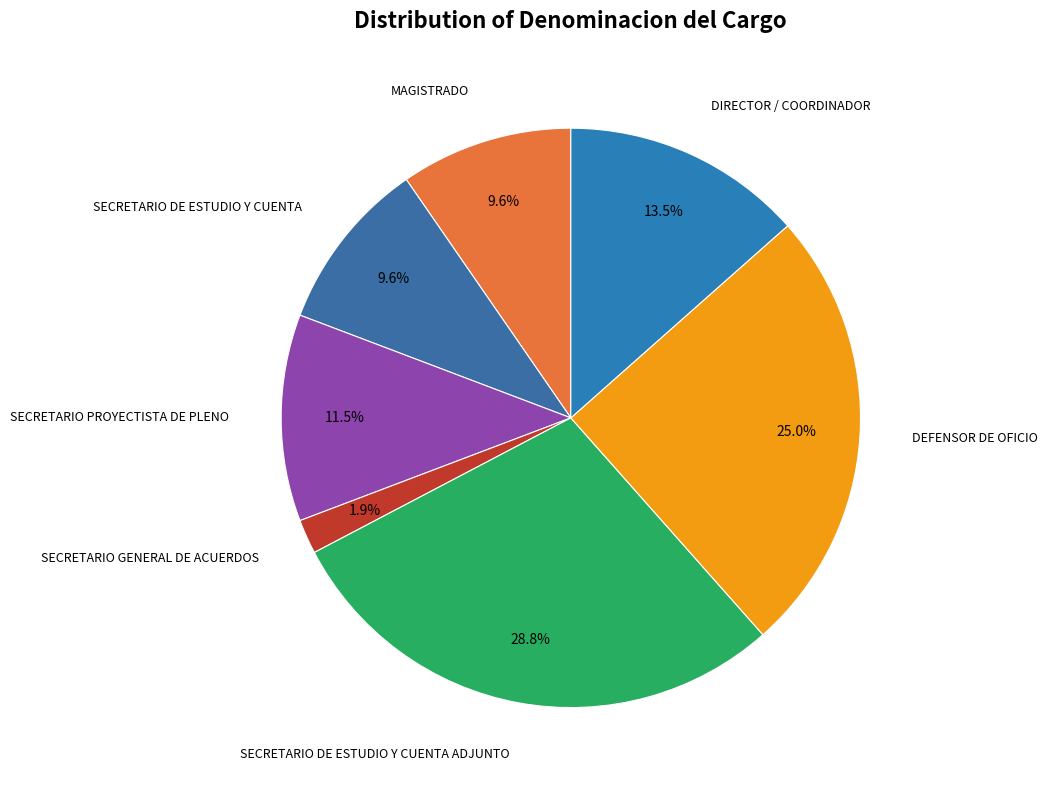

Is there a majority slice in this chart?

No